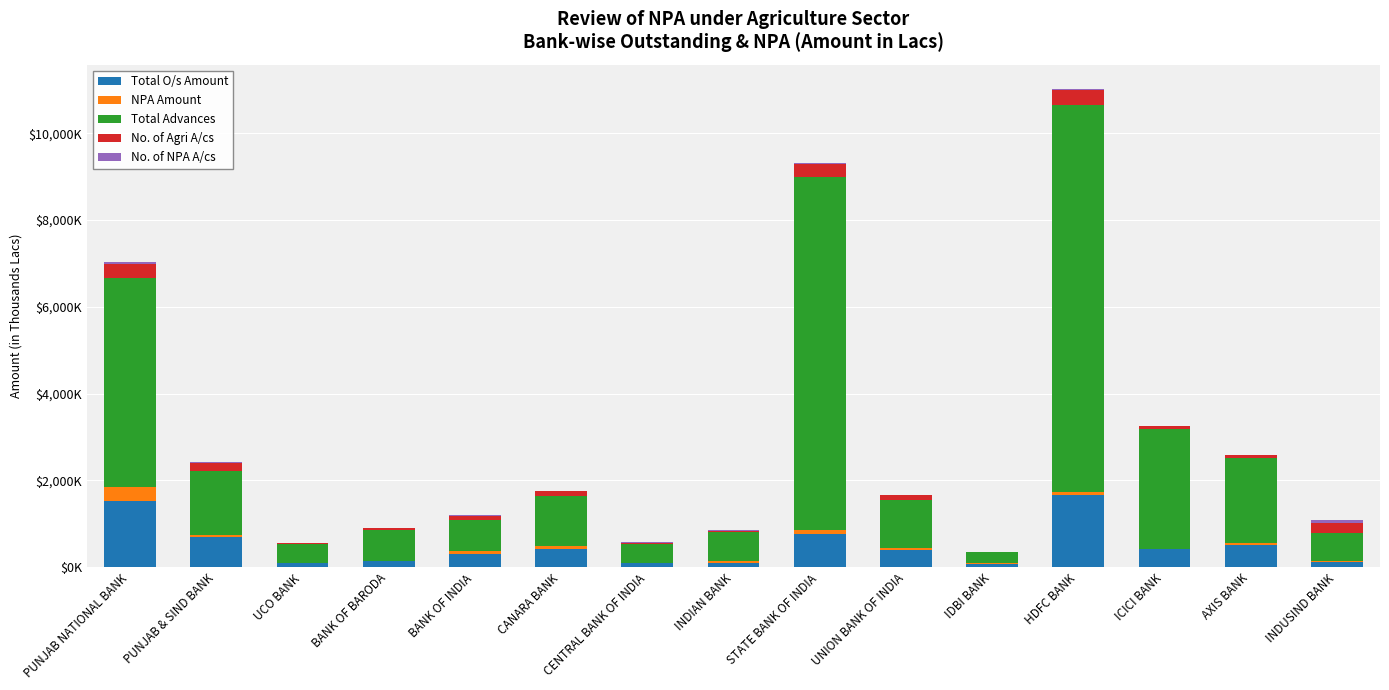

What is the difference between the maximum and minimum values in the No. of Agri A/cs series?

334.2